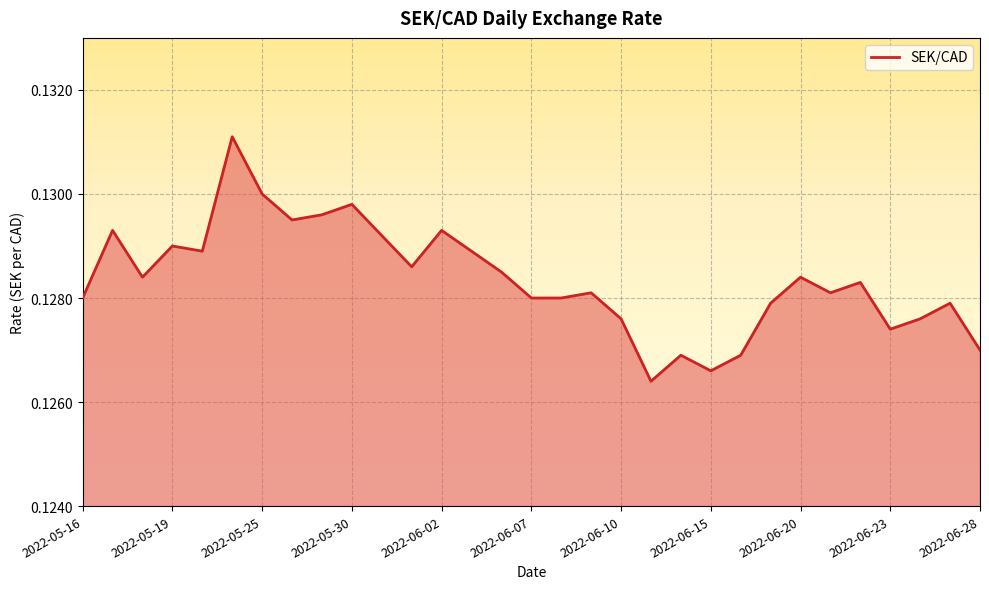

How many values are between 0 and 1?

31